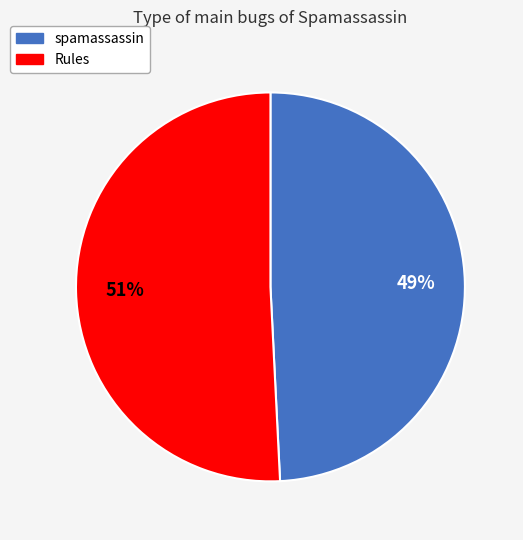

Is there any slice that represents more than half of the pie?

Yes